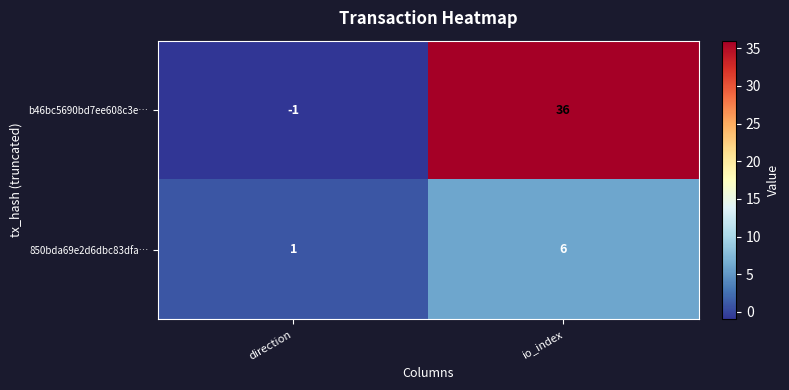

What is the average value of the 850bda69e2d6dbc83dfa… series?

4